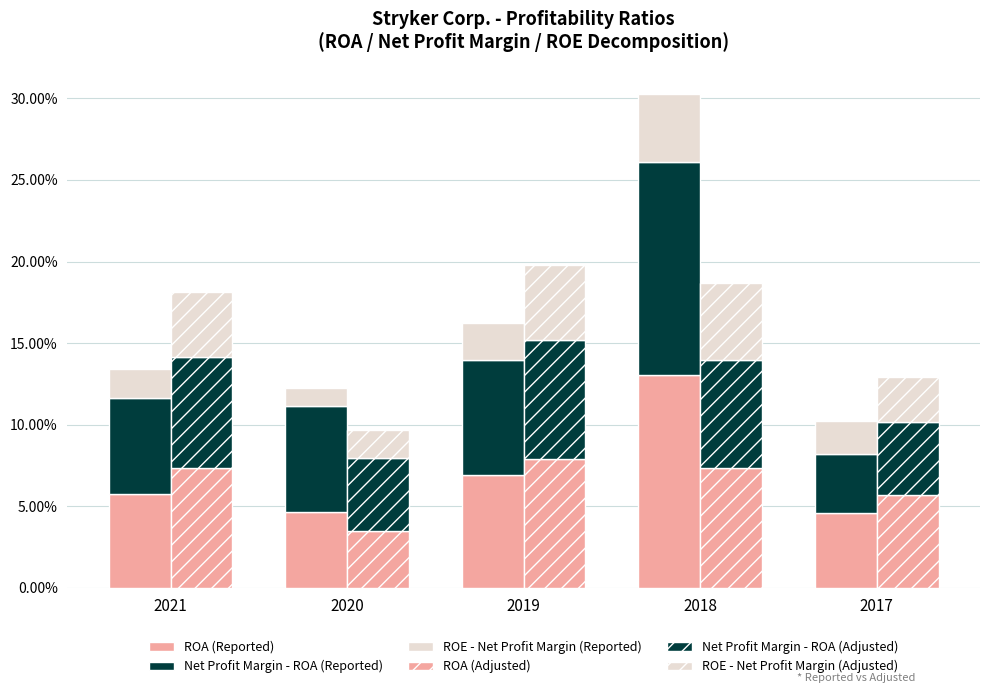

Does the chart contain any negative values?

No